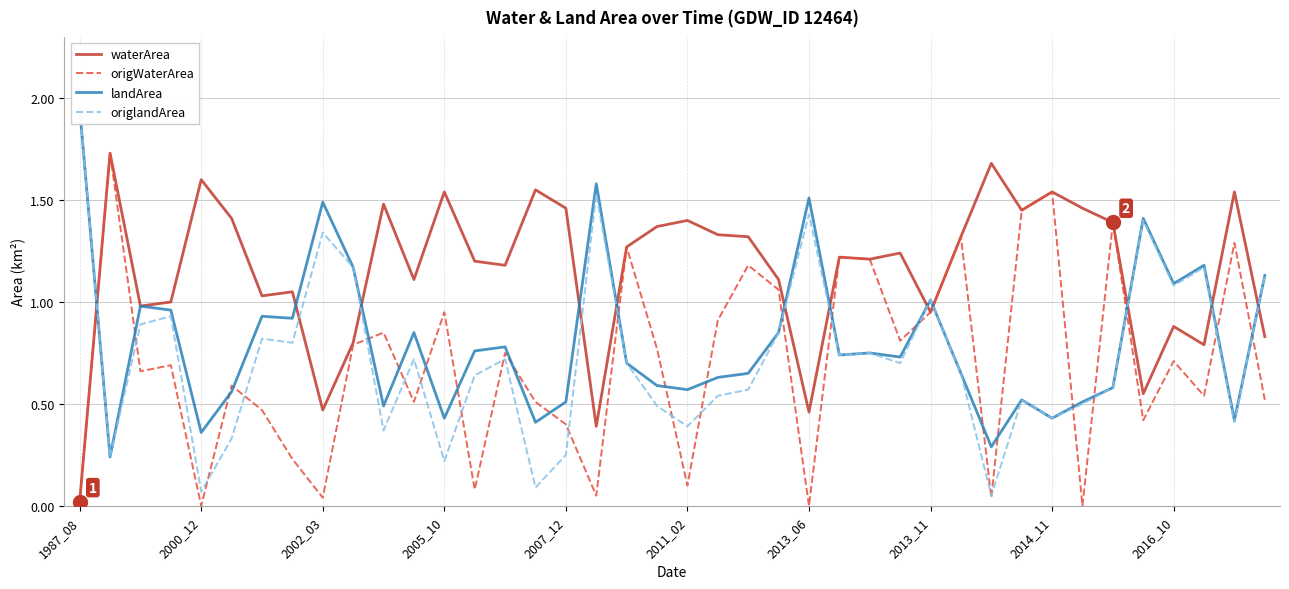

What is the average value of the landArea series?

0.8